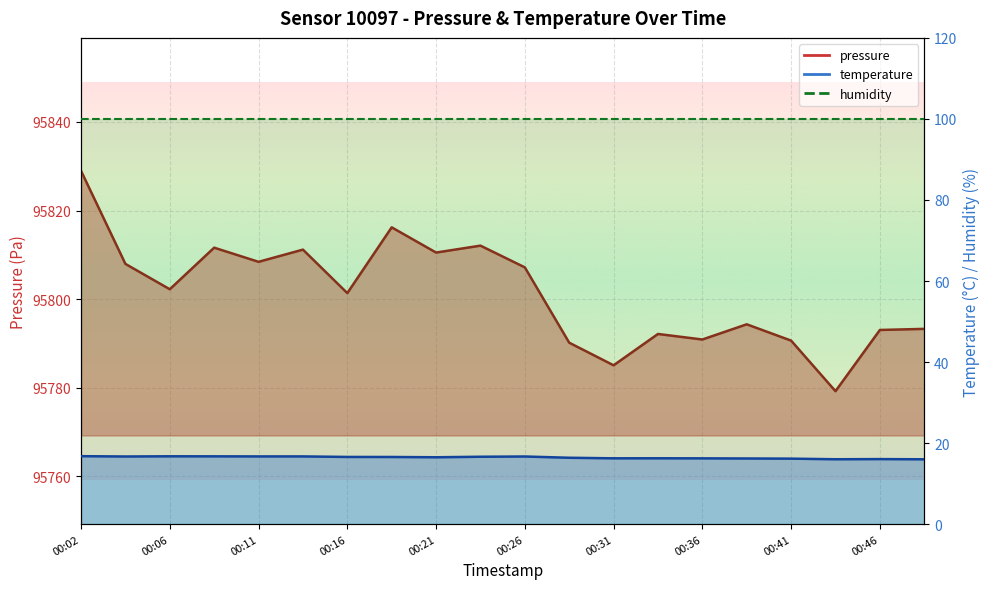

Which category has the lowest value across all series?

00:49